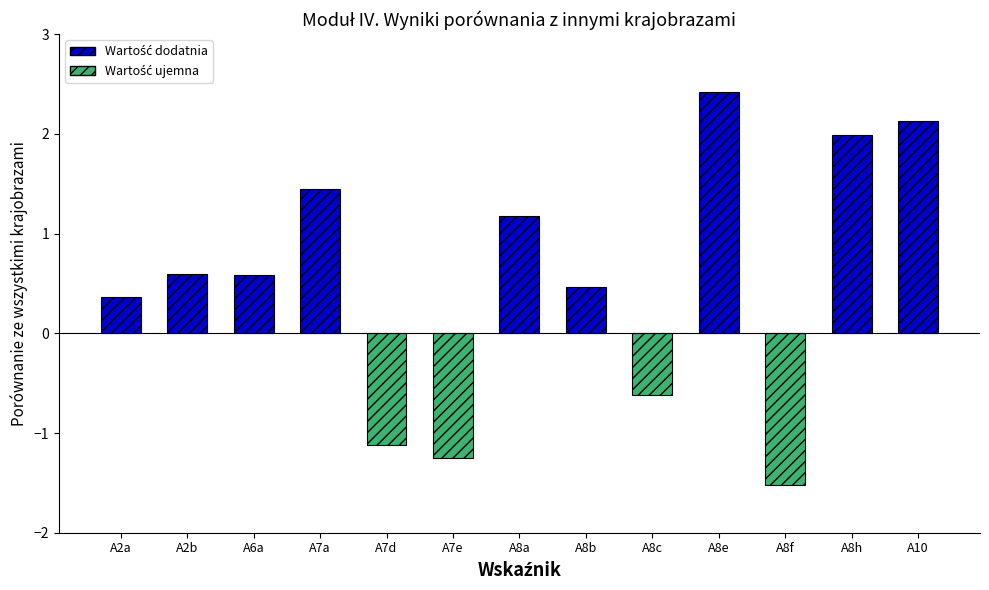

Which category has the lowest value across all series?

A8f